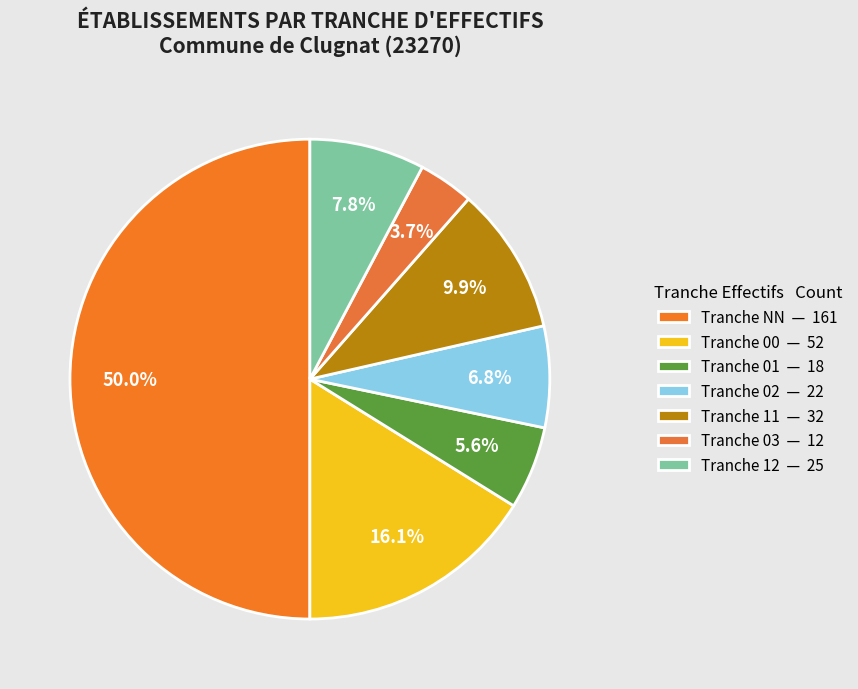

How many segments does this pie chart have?

7